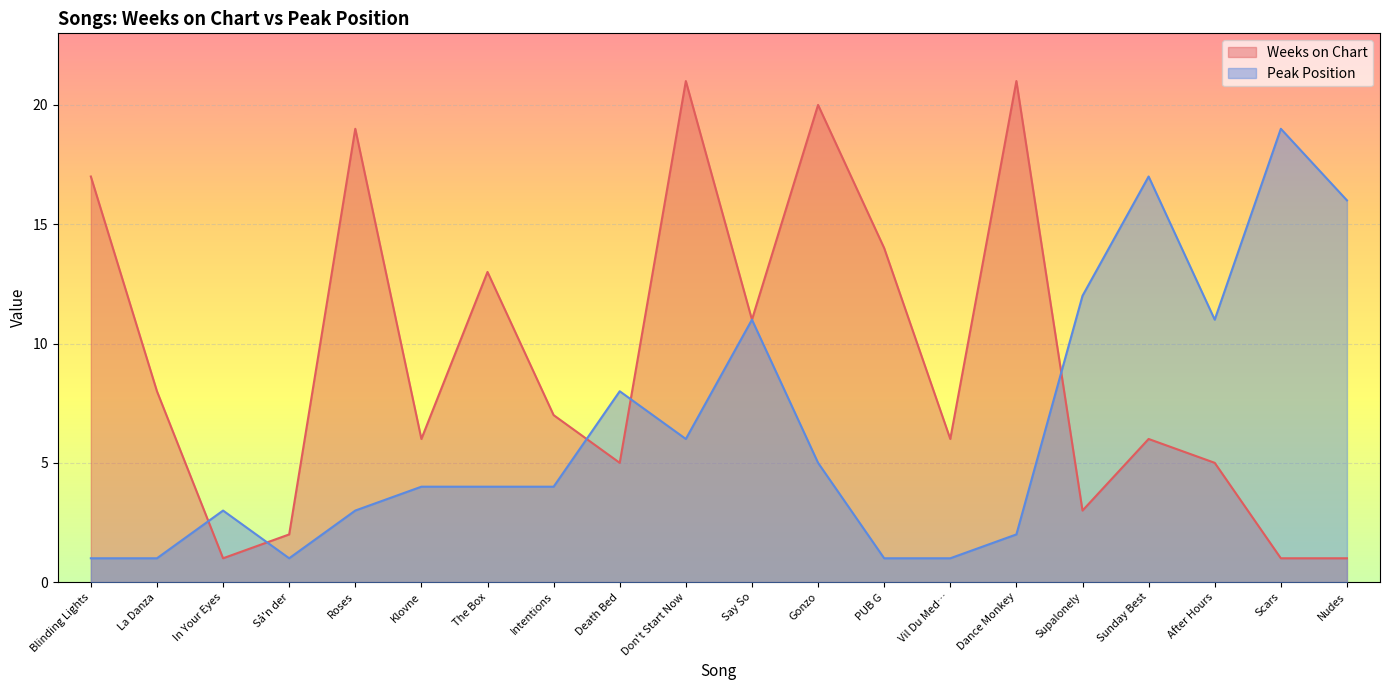

Reading left to right, list all the values displayed in this chart.

Weeks on Chart: Blinding Lights=17	La Danza=8	In Your Eyes=1	Så'n der=2	Roses=19	Klovne=6	The Box=13	Intentions=7	Death Bed=5	Don't Start Now=21	Say So=11	Gonzo=20	PUB G=14	Vil Du Med…=6	Dance Monkey=21	Supalonely=3	Sunday Best=6	After Hours=5	Scars=1	Nudes=1
Peak Position: Blinding Lights=1	La Danza=1	In Your Eyes=3	Så'n der=1	Roses=3	Klovne=4	The Box=4	Intentions=4	Death Bed=8	Don't Start Now=6	Say So=11	Gonzo=5	PUB G=1	Vil Du Med…=1	Dance Monkey=2	Supalonely=12	Sunday Best=17	After Hours=11	Scars=19	Nudes=16